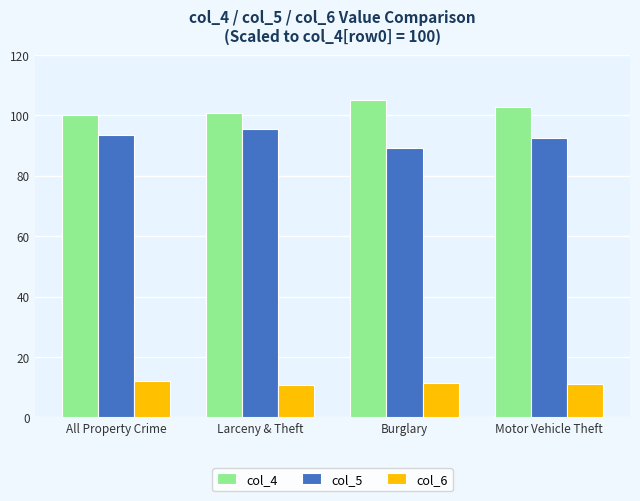

Rank the series at Burglary from highest to lowest value.

col_4, col_5, col_6